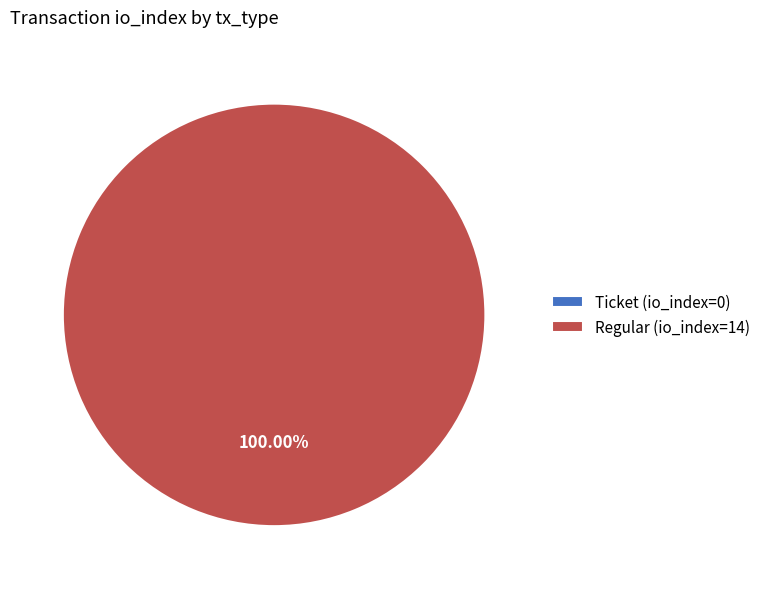

The Regular slice represents 100% of the pie. True or false?

True